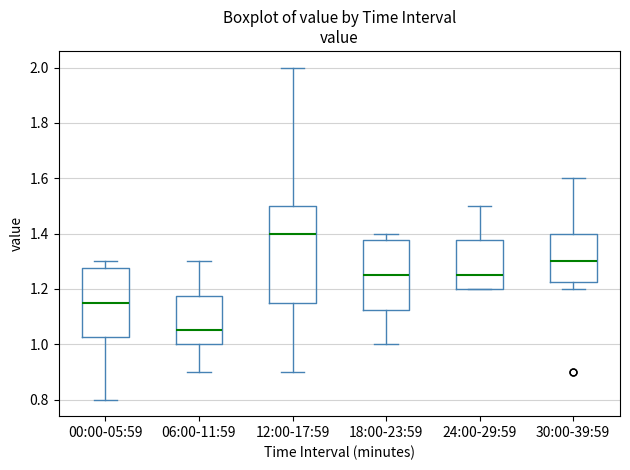

Reading left to right, transcribe this box plot: for each box, give where its median line is, the range the box spans, and where its two whiskers end, as read against the y-axis. The values are not printed on the chart, so give them approximately, as read against the axis.

00:00-05:59: median 1.16, box 1.02 to 1.28, whiskers 0.80 to 1.30
06:00-11:59: median 1.06, box 1.00 to 1.18, whiskers 0.90 to 1.30
12:00-17:59: median 1.40, box 1.16 to 1.50, whiskers 0.90 to 2.00
18:00-23:59: median 1.26, box 1.12 to 1.38, whiskers 1.00 to 1.40
24:00-29:59: median 1.26, box 1.20 to 1.38, whiskers 1.20 to 1.50
30:00-39:59: median 1.30, box 1.22 to 1.40, whiskers 1.20 to 1.60